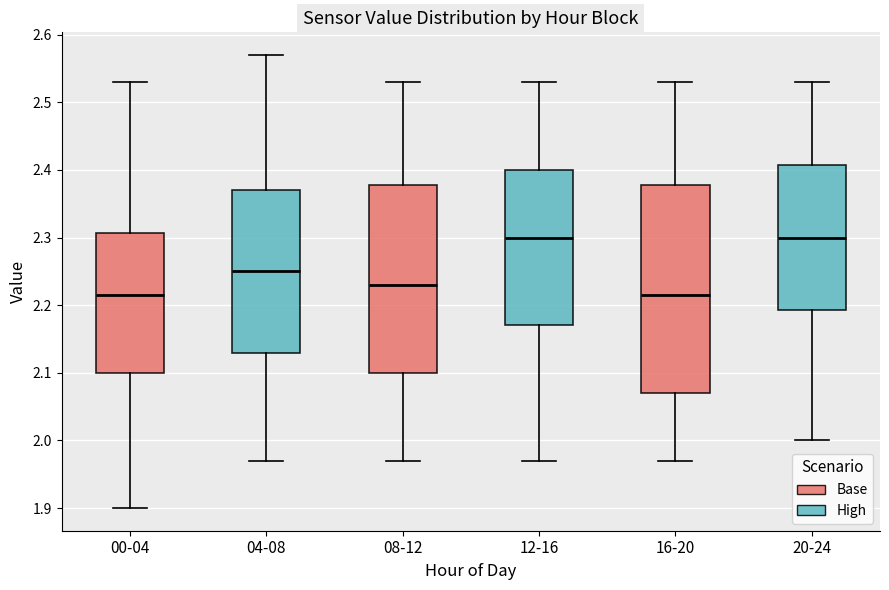

Which box is the tallest, from its lower edge to its upper edge?

16-20